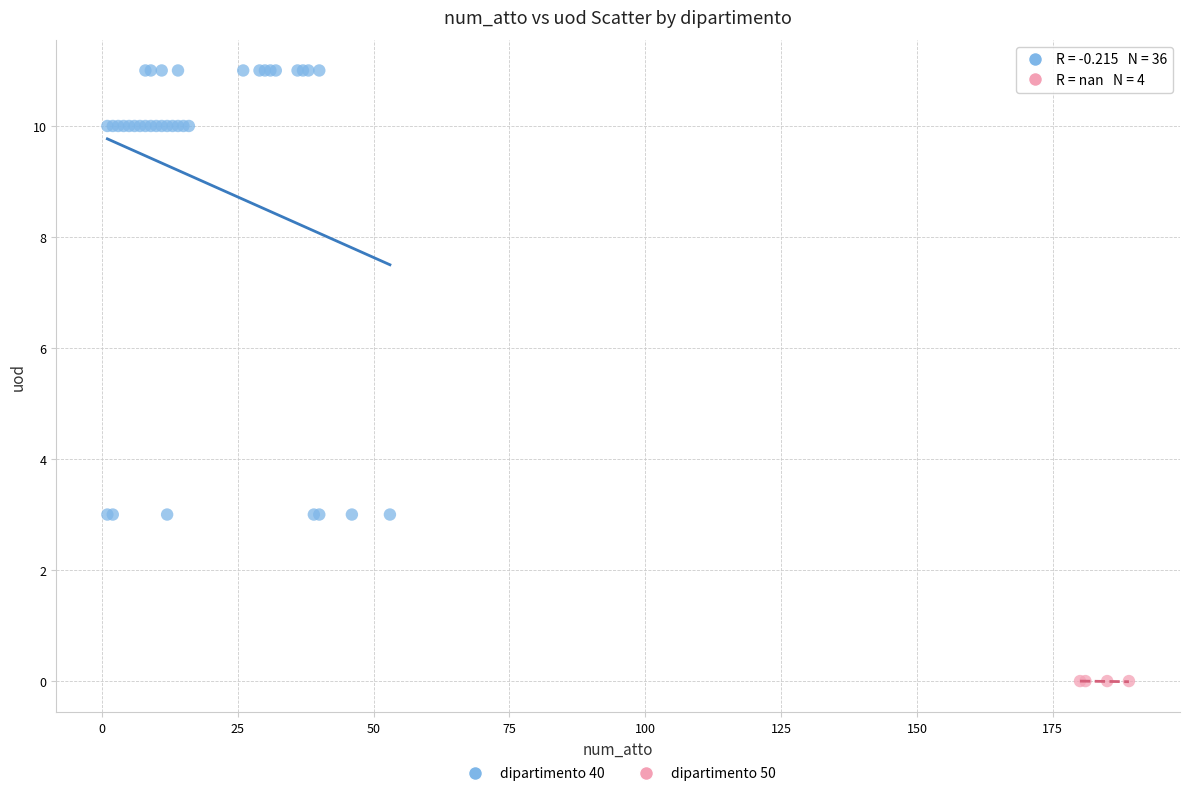

Which series contains the highest Y value?

dipartimento 40